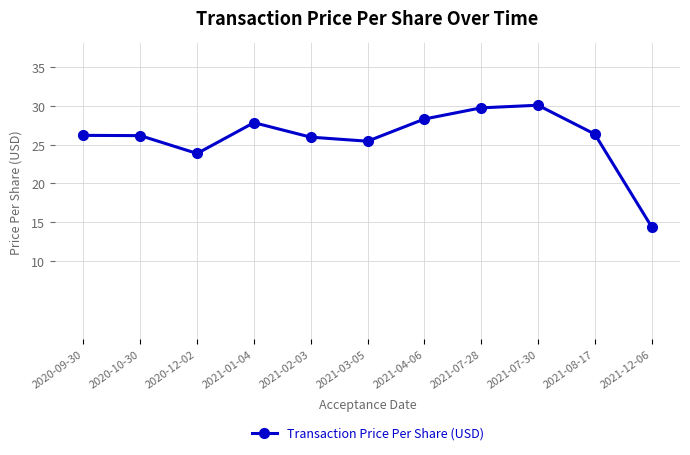

What is the change in value from 2020-10-30 to 2021-01-04?

+1.7